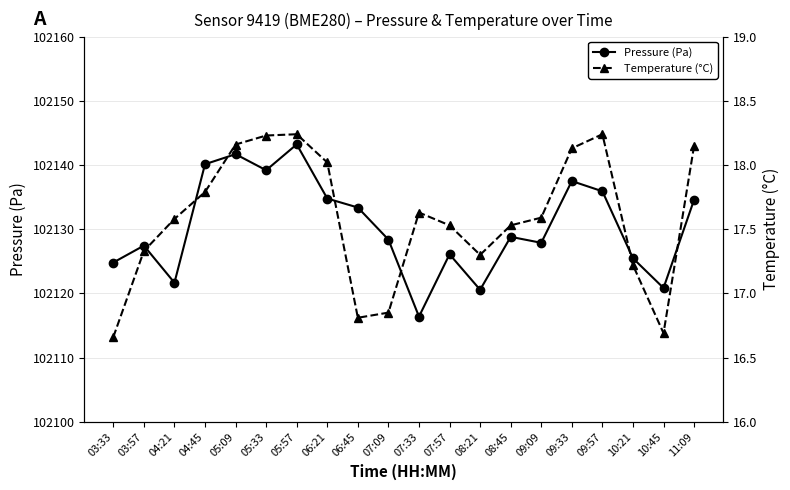

At which label is Temperature (°C) closest to 17?

07:09